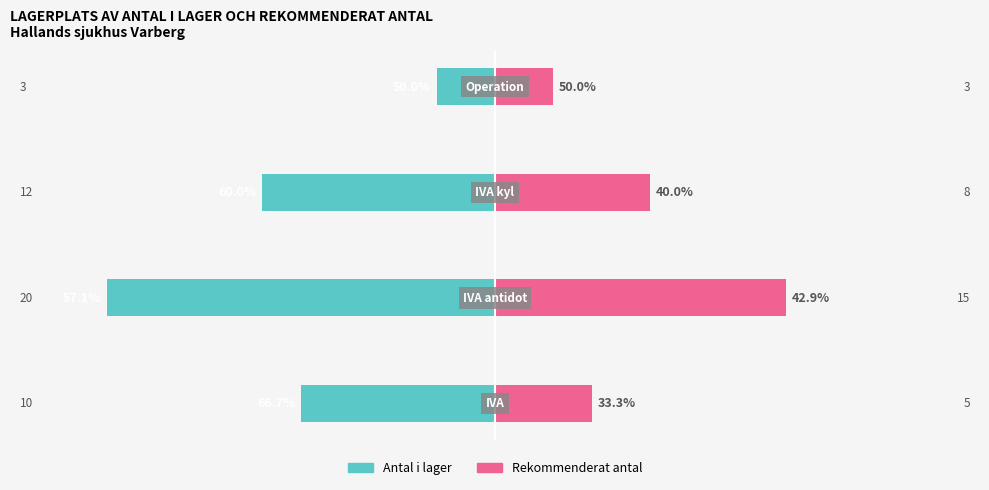

How many series are shown in this chart?

2